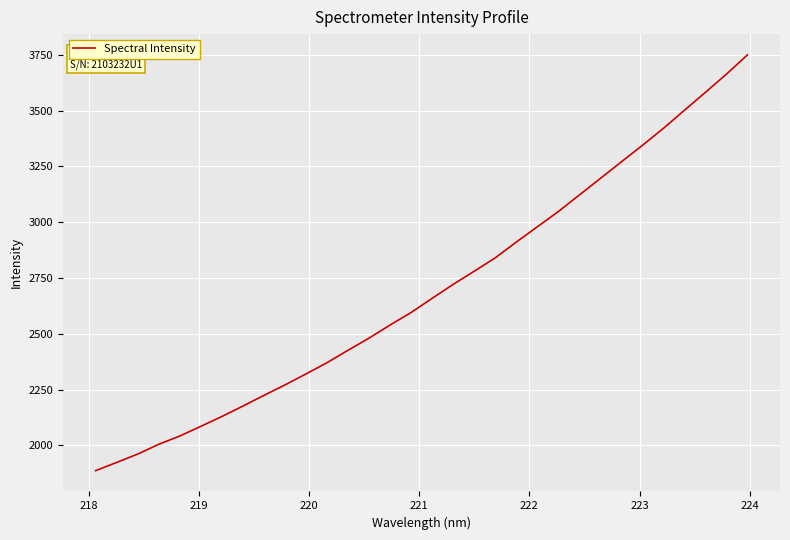

What is the minimum value shown in the chart?

1886.8